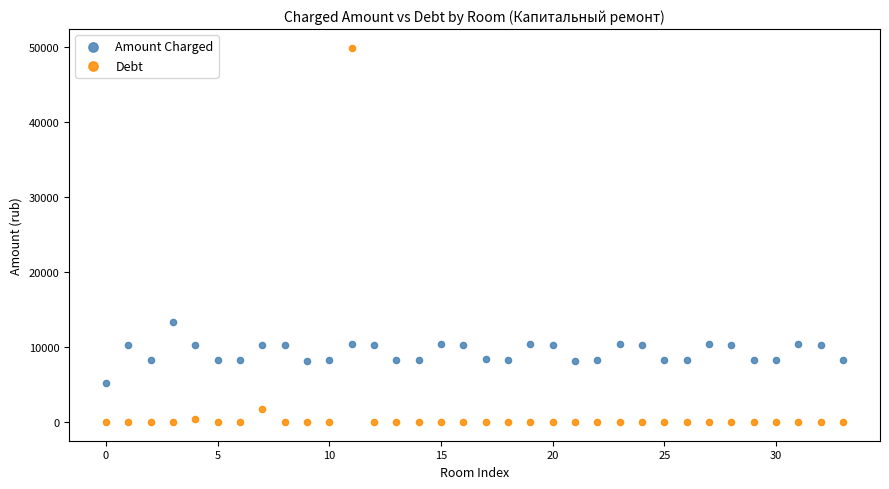

Across all series, what Y value is closest to 24929?

13281.1